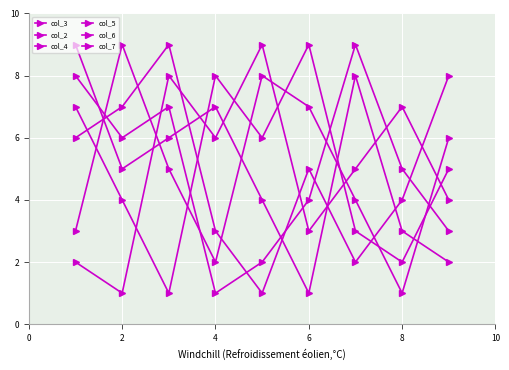

Which series has the largest total across all categories?

col_3